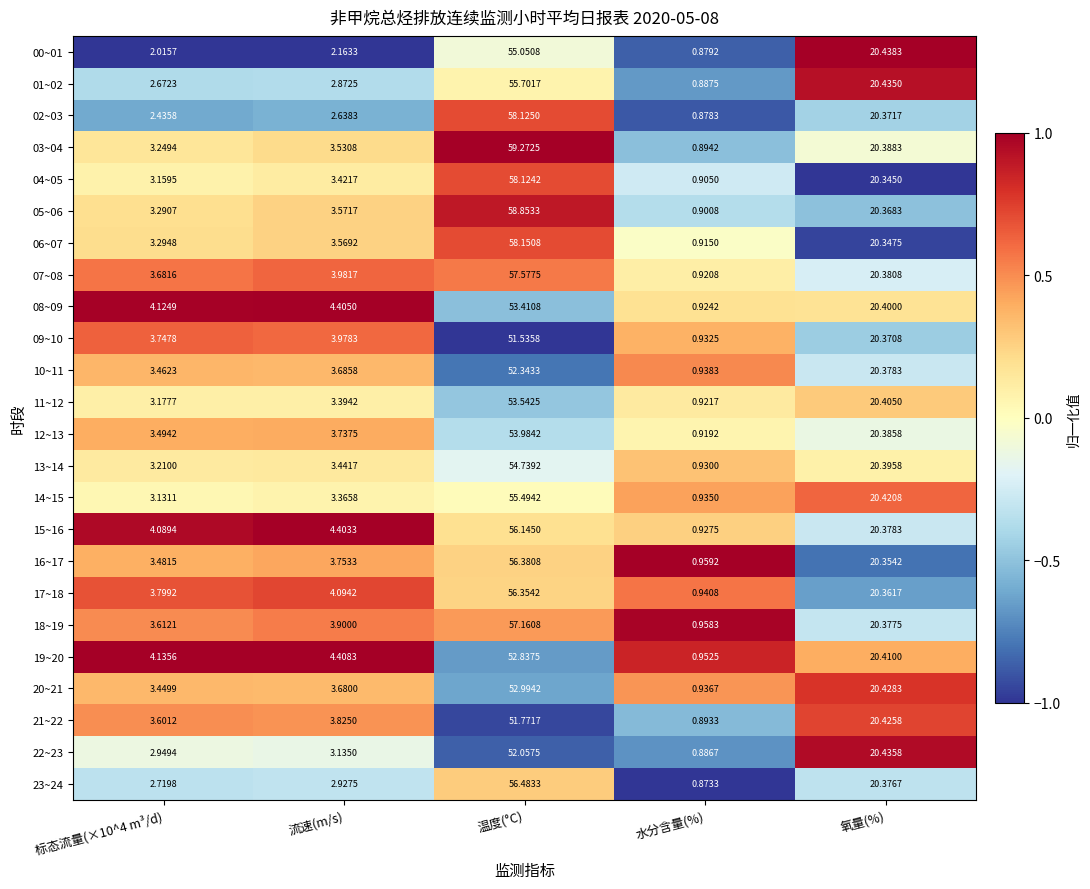

Which label corresponds to the smallest value in the chart?

水分含量(%)